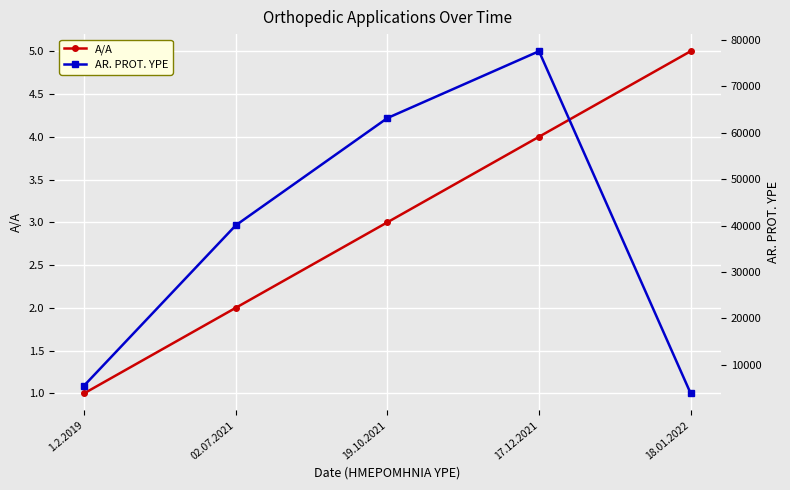

The value of A/A at 1.2.2019 is 0. True or false?

False